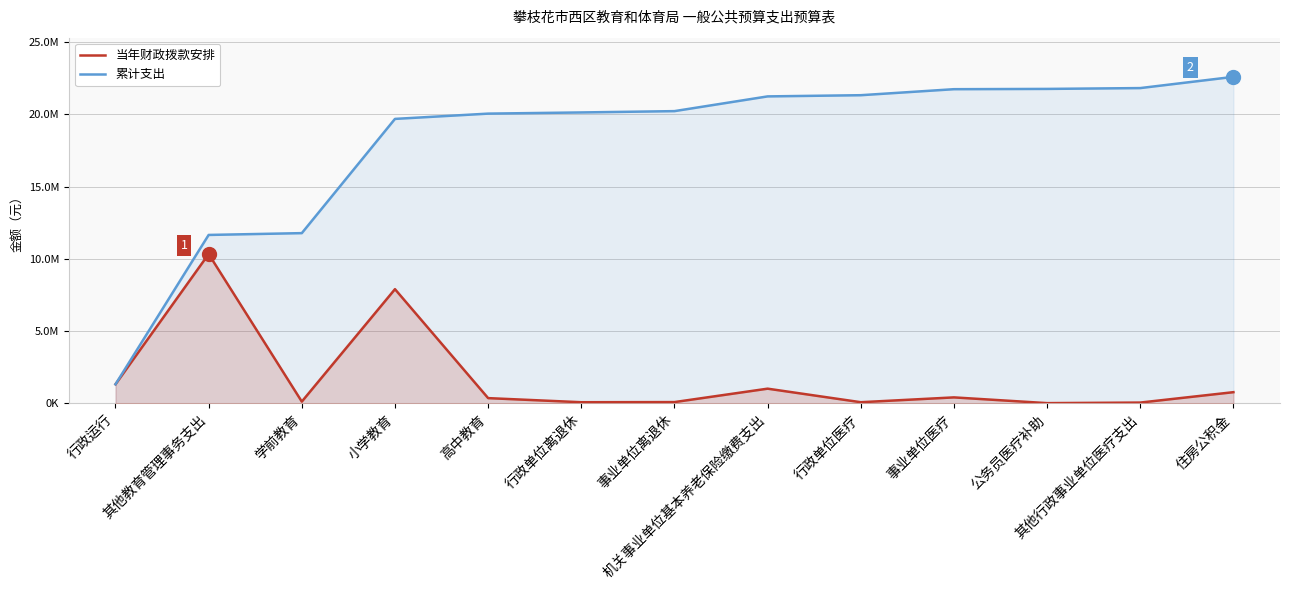

What is the average value of the 累计支出 series?

18093641.0